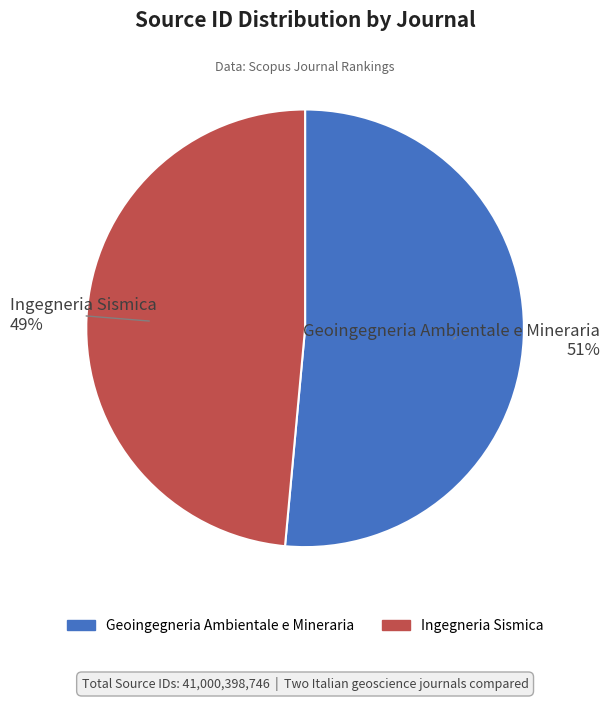

Which has a higher value, Geoingegneria Ambientale e Mineraria or Ingegneria Sismica?

Geoingegneria Ambientale e Mineraria